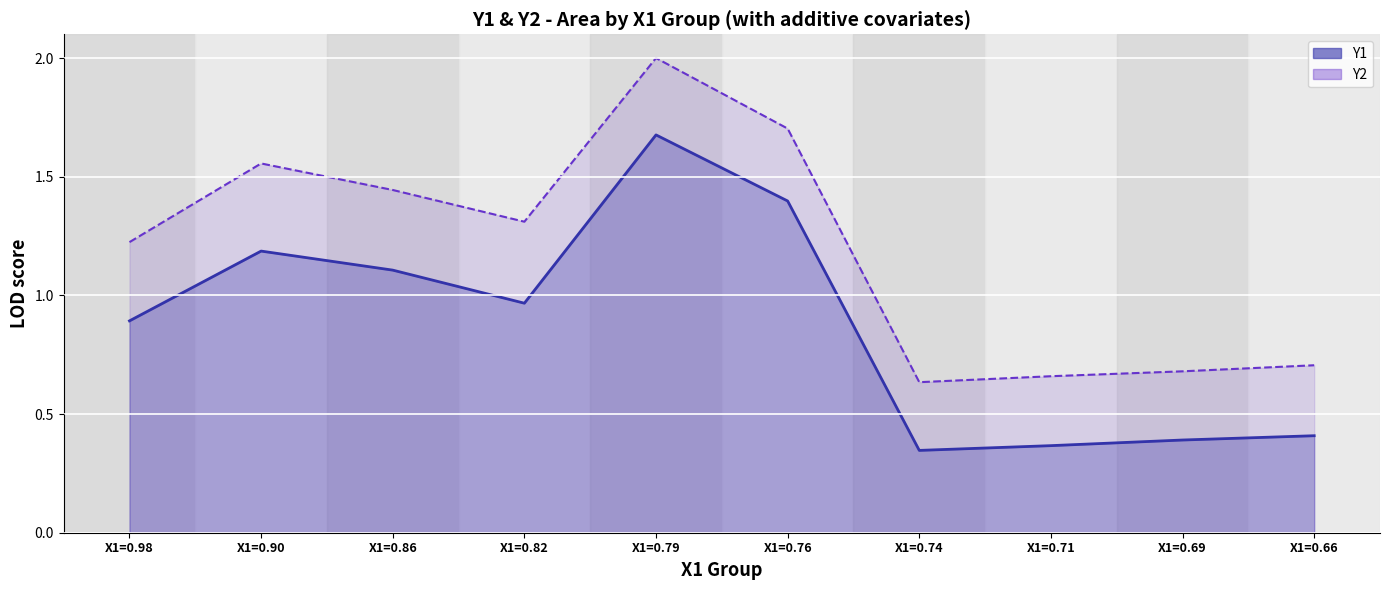

At how many categories does at least one series exceed 1?

6